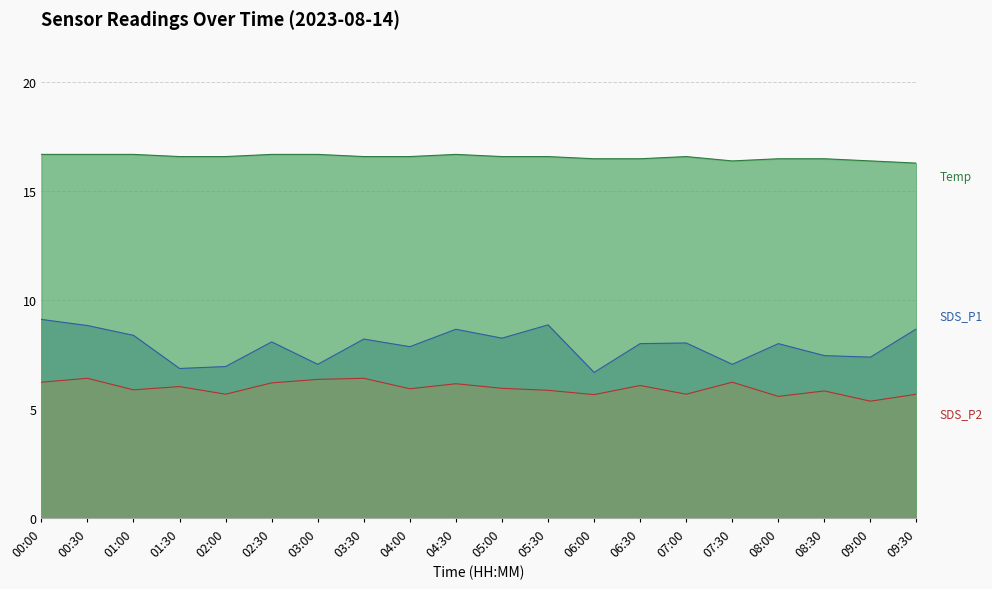

At which category does Temp reach its first local valley?

07:30